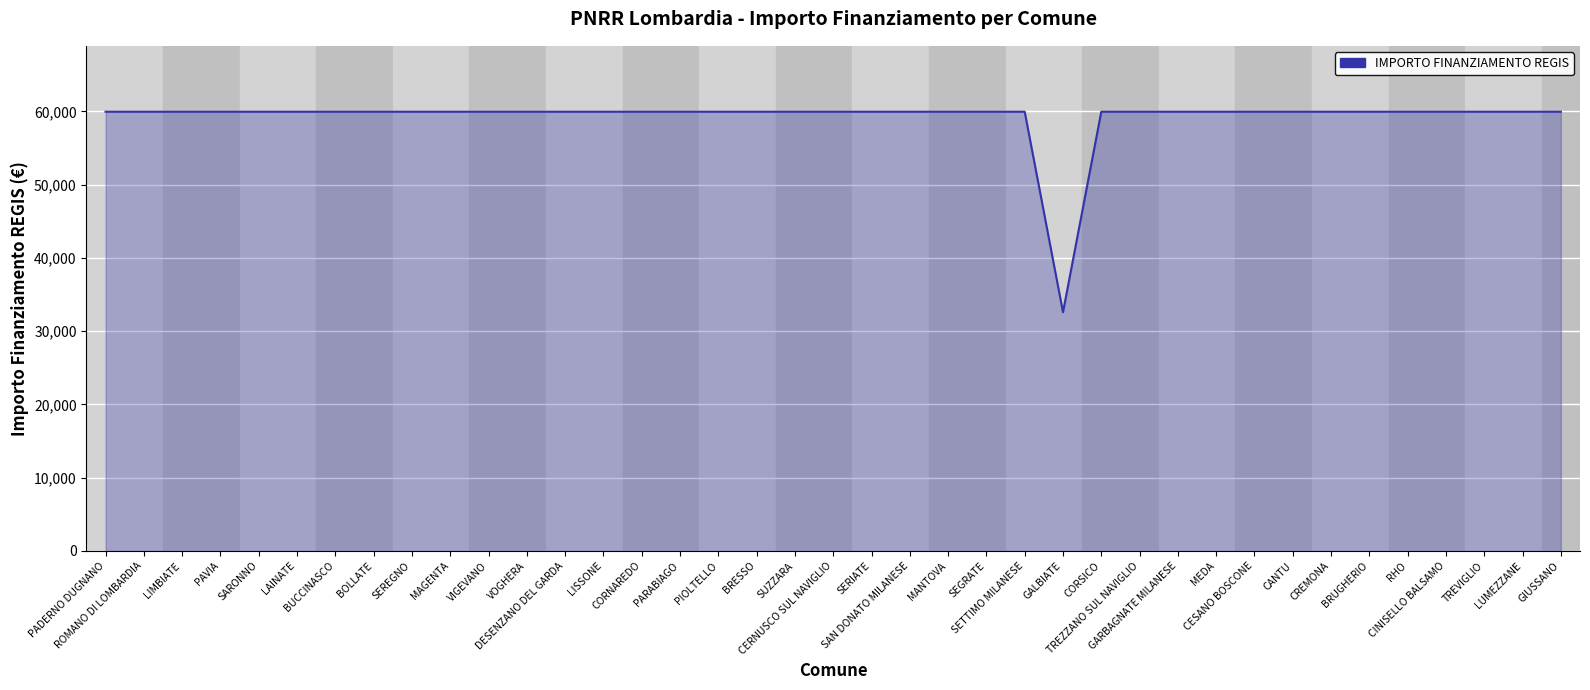

Which label corresponds to the smallest value in the chart?

GALBIATE